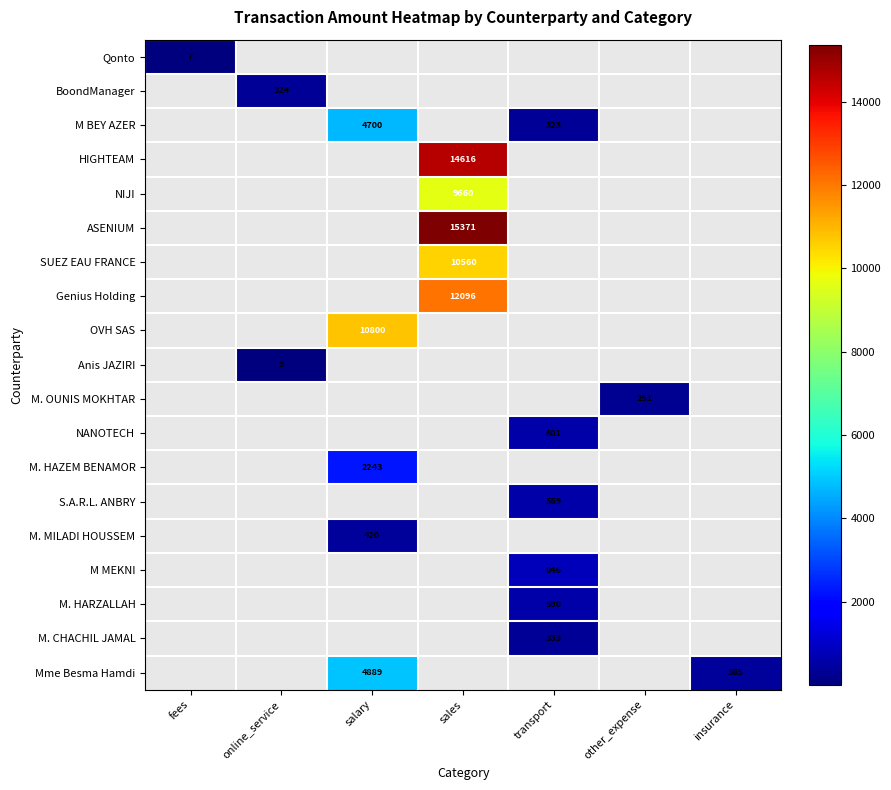

Is it true that M MEKNI equals 846.0 at transport?

True